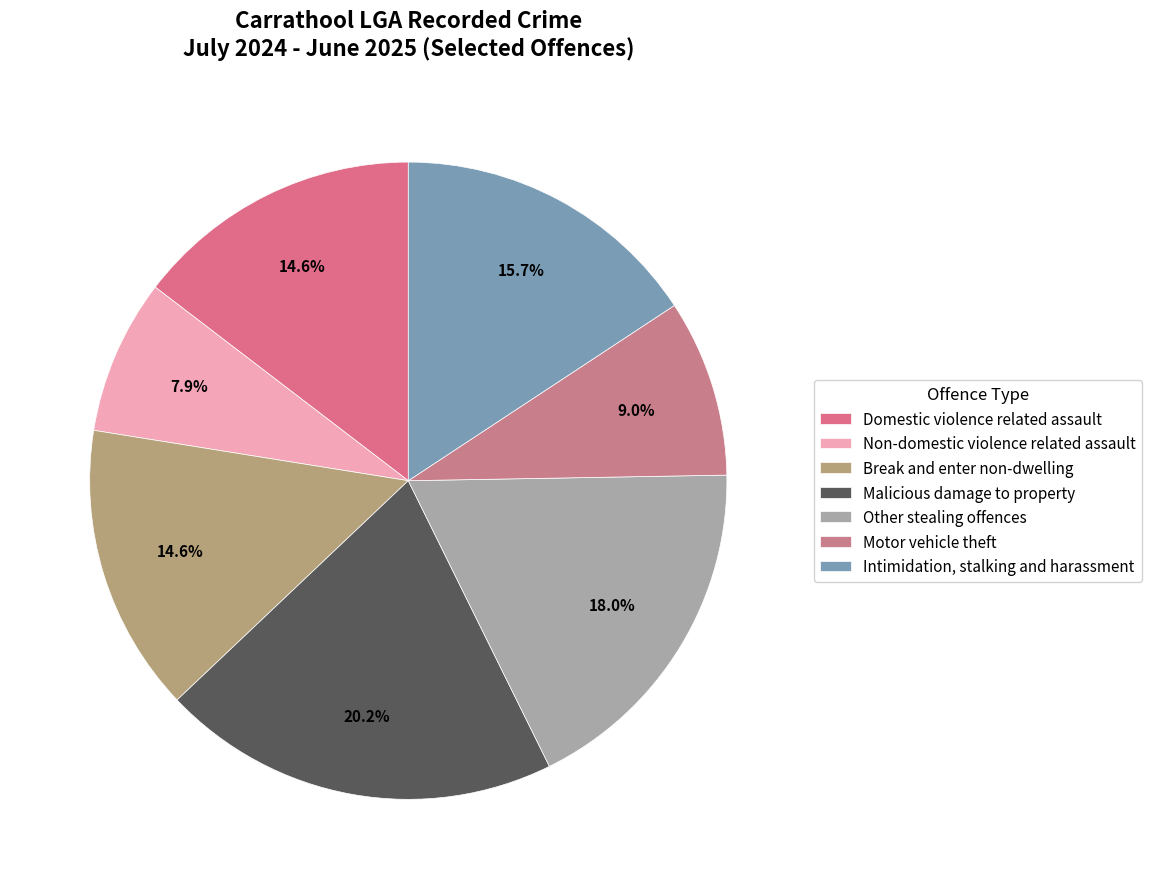

Is Non-domestic violence related assault the majority of the pie?

No